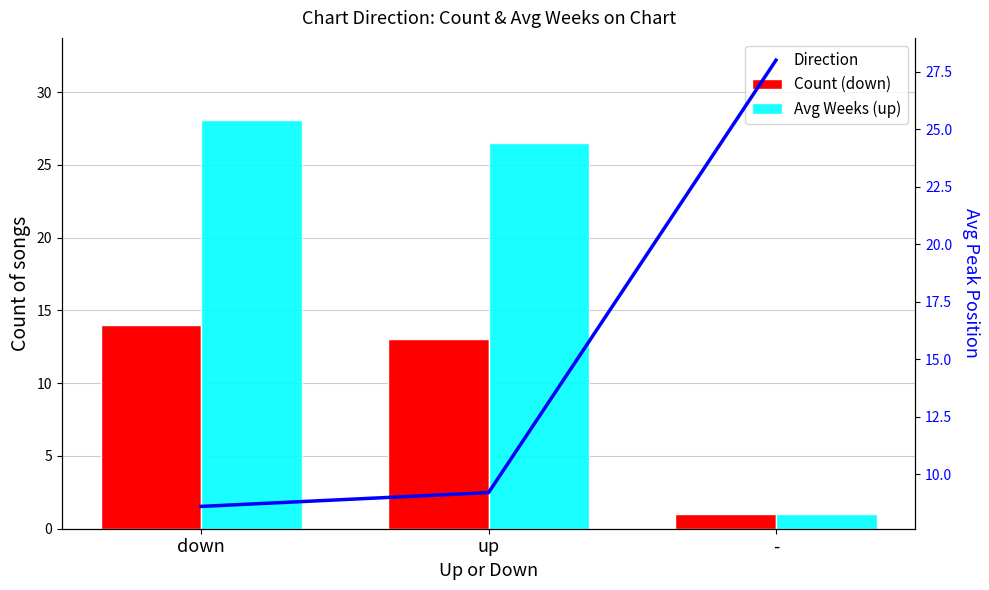

Between down and -, which series saw the biggest shift?

up